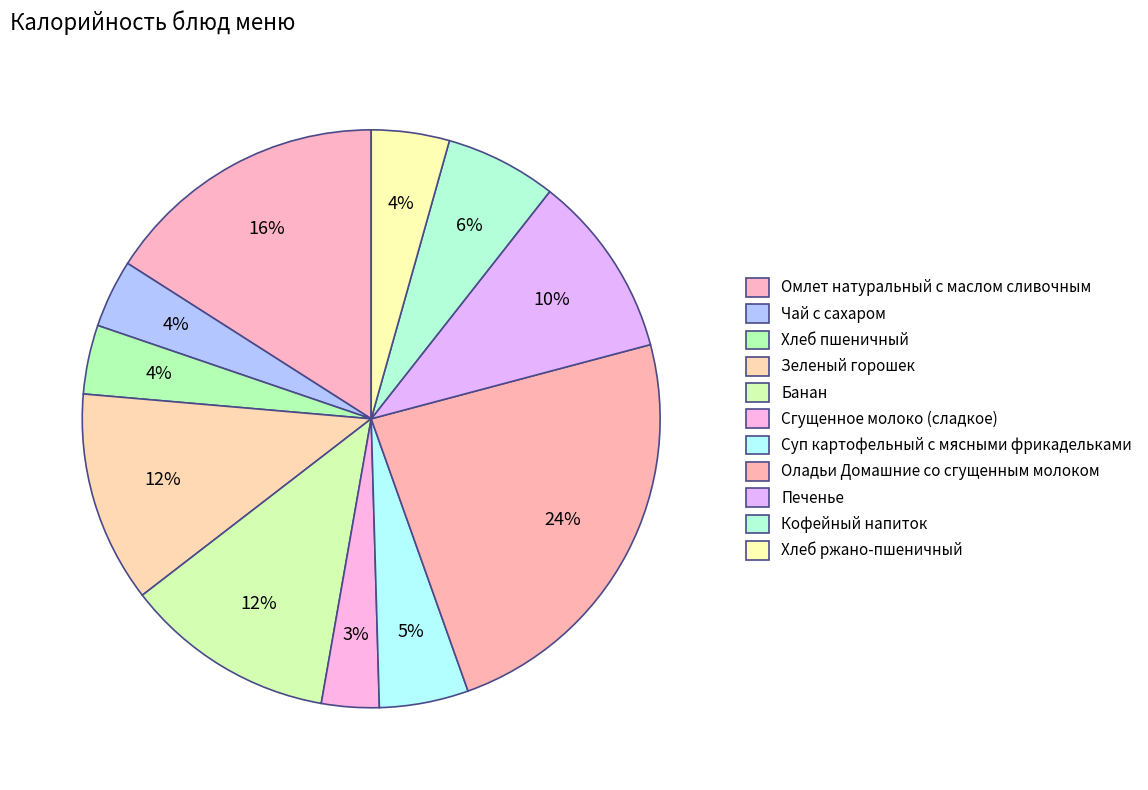

What is the largest slice in the pie chart?

Оладьи Домашние со сгущенным молоком